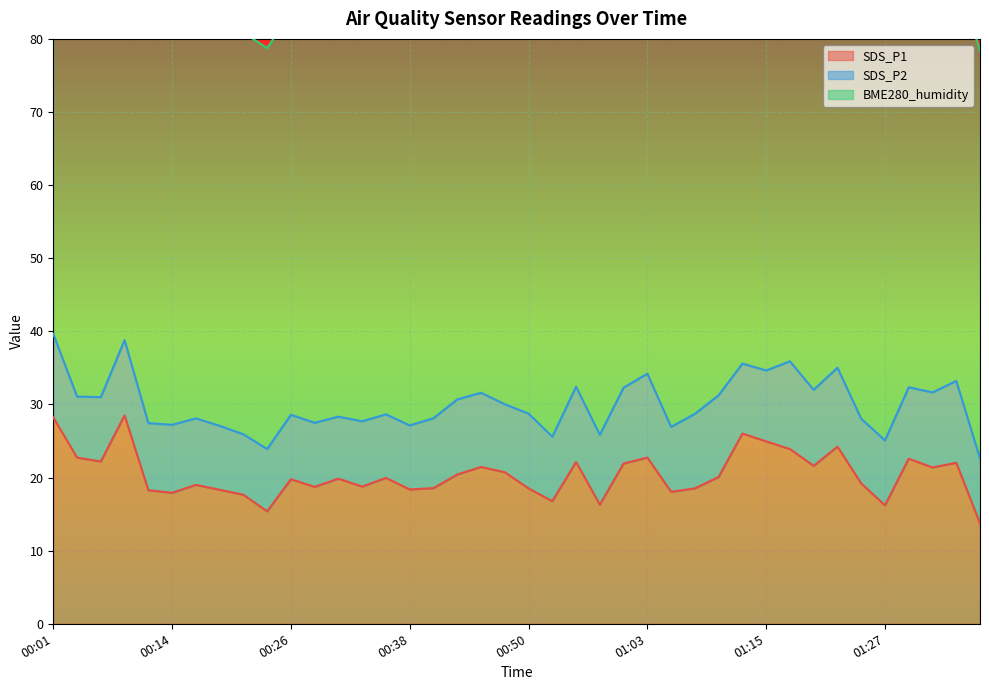

What is the label of the 29th point from the right?

00:28